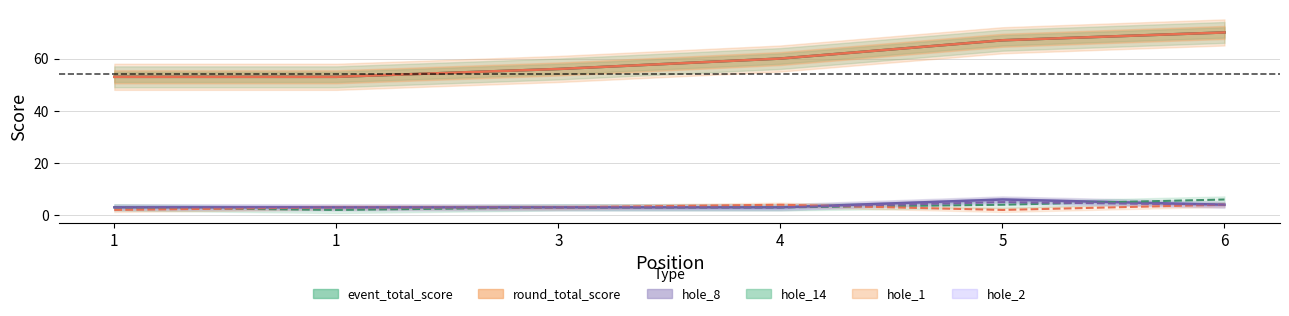

Reading right to left, list all the values displayed in this chart.

event_total_score: 70	67	60	56	53	53
round_total_score: 70	67	60	56	53	53
hole_8: 4	6	3	3	3	3
hole_14: 6	4	3	3	2	3
hole_1: 4	2	4	3	3	2
hole_2: 4	5	3	3	3	3